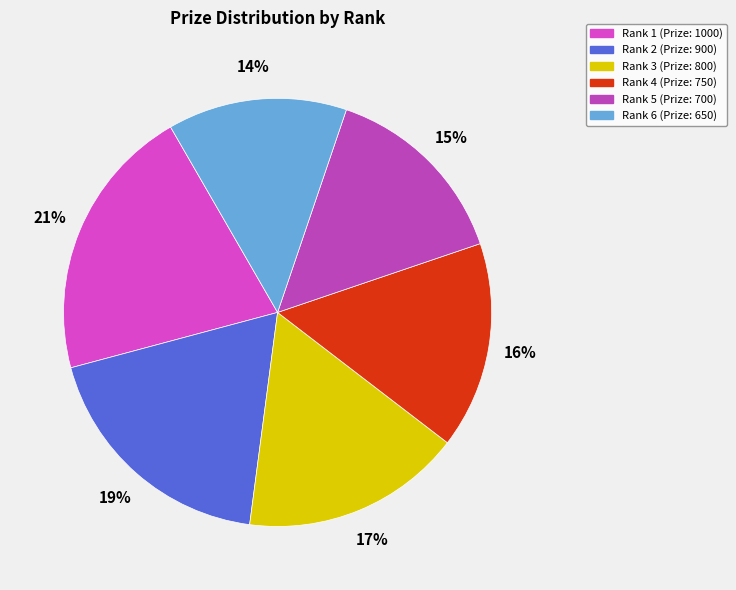

To the nearest percent, what is the average slice percentage?

17%